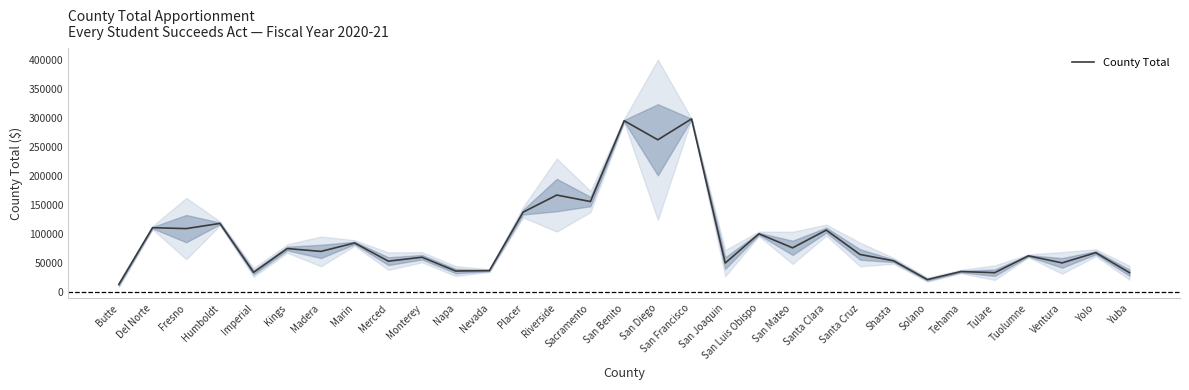

Reading left to right, what are all the values shown in this chart?

Butte=12871.3	Del Norte=110721.7	Fresno=109145.3	Humboldt=118113.7	Imperial=33711.0	Kings=74755.7	Madera=69862.0	Marin=84382.0	Merced=53031.3	Monterey=59818.0	Napa=36004.7	Nevada=36752.0	Placer=137483.0	Riverside=166985.7	Sacramento=155813.7	San Benito=295095.0	San Diego=262261.0	San Francisco=298267.0	San Joaquin=49754.3	San Luis Obispo=100183.0	San Mateo=76021.7	Santa Clara=106559.7	Santa Cruz=64599.7	Shasta=53583.7	Solano=21224.0	Tehama=35168.3	Tulare=33157.0	Tuolumne=62254.7	Ventura=50025.0	Yolo=67662.7	Yuba=33168.7